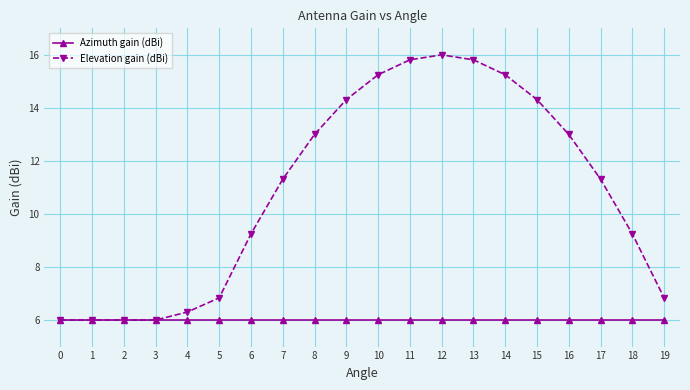

Which category has the highest value across all series?

12